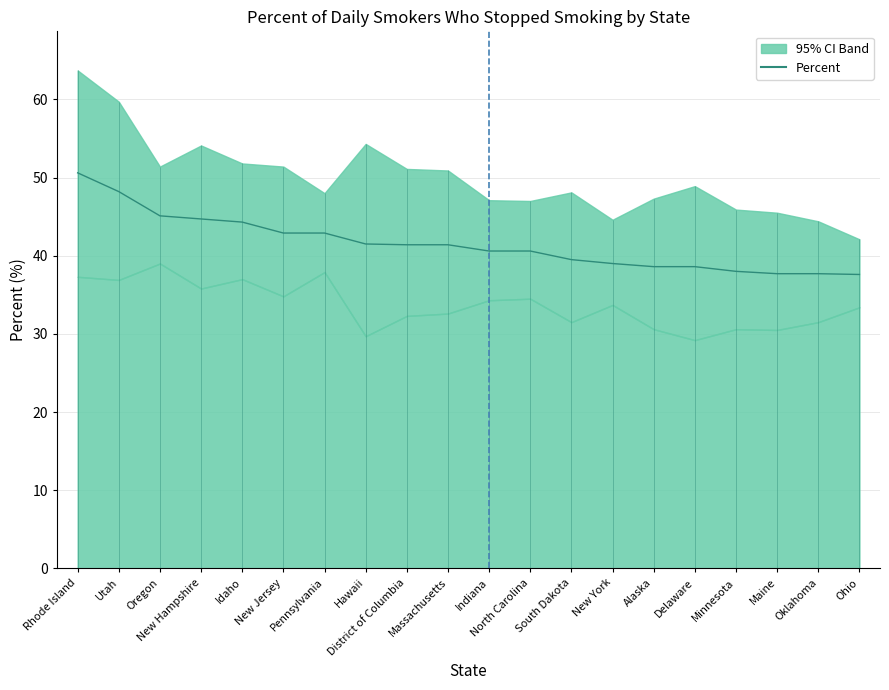

What is the smallest value displayed?

37.6